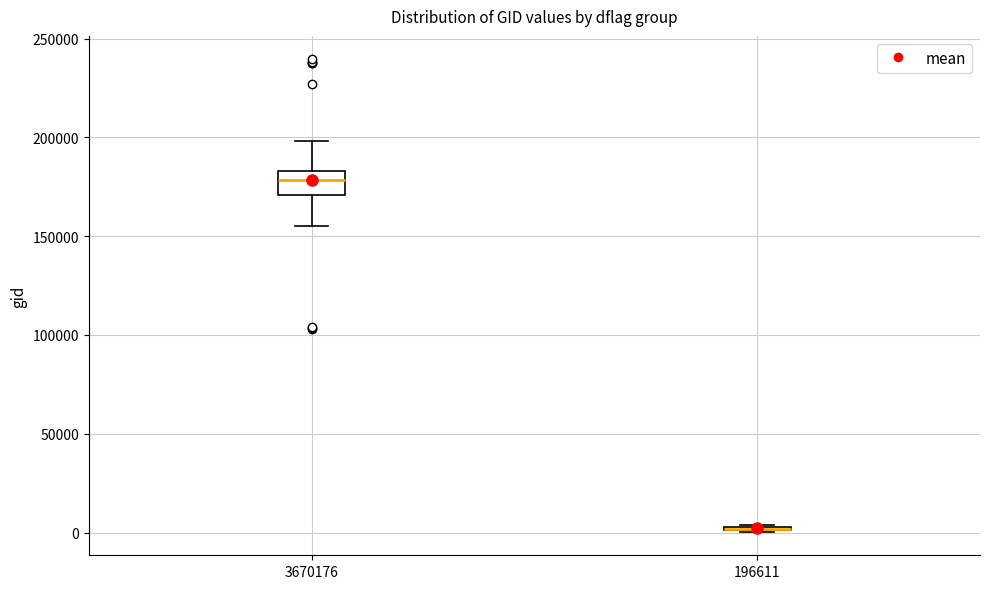

Reading left to right, read every box against the y-axis: the position of its median line, the range the box covers, and the ends of its whiskers. The values are not printed on the chart, so give them approximately, as read against the axis.

3670176: median 180000, box 170000 to 185000, whiskers 155000 to 200000
196611: box collapsed to a line at 0, whiskers 0 to 5000